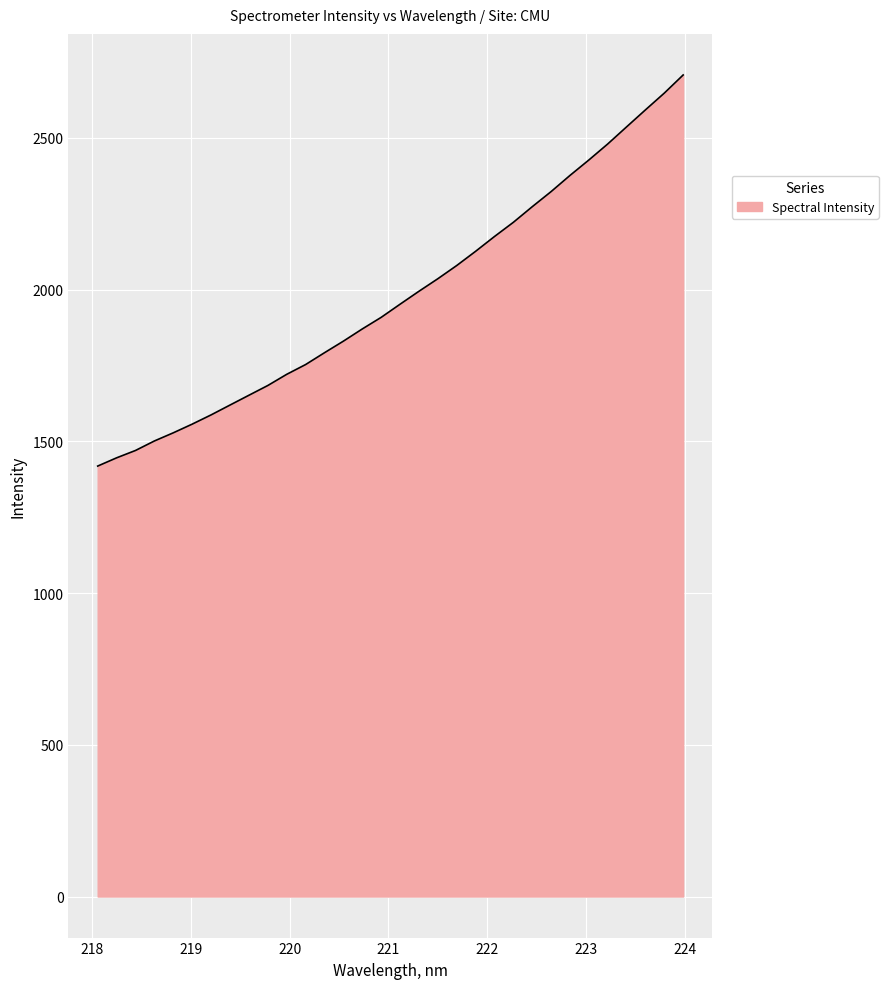

How many lines are shown in the chart?

1